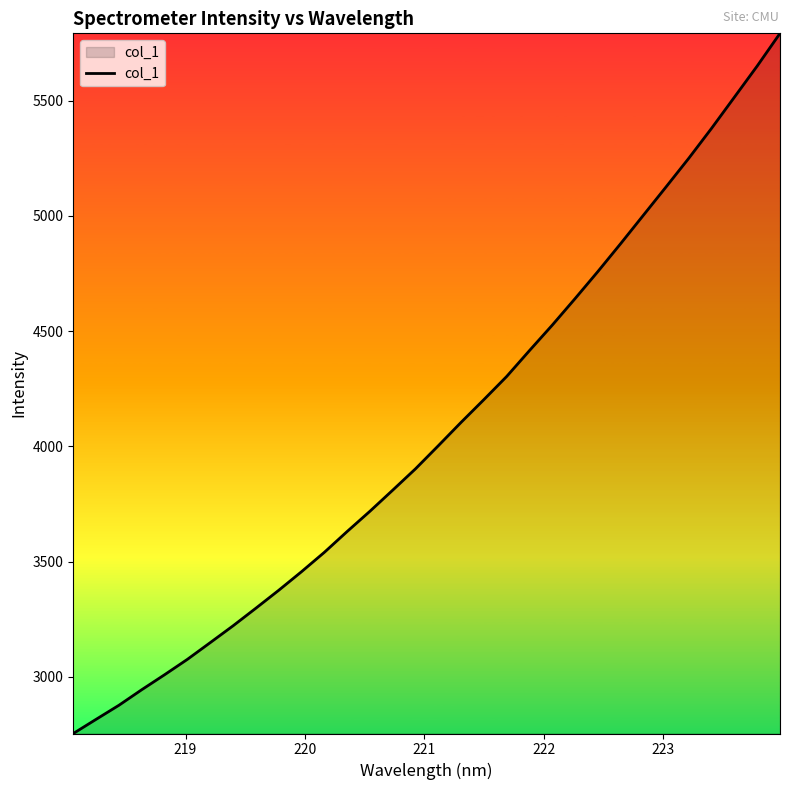

What is the sum of all values?

130128.5